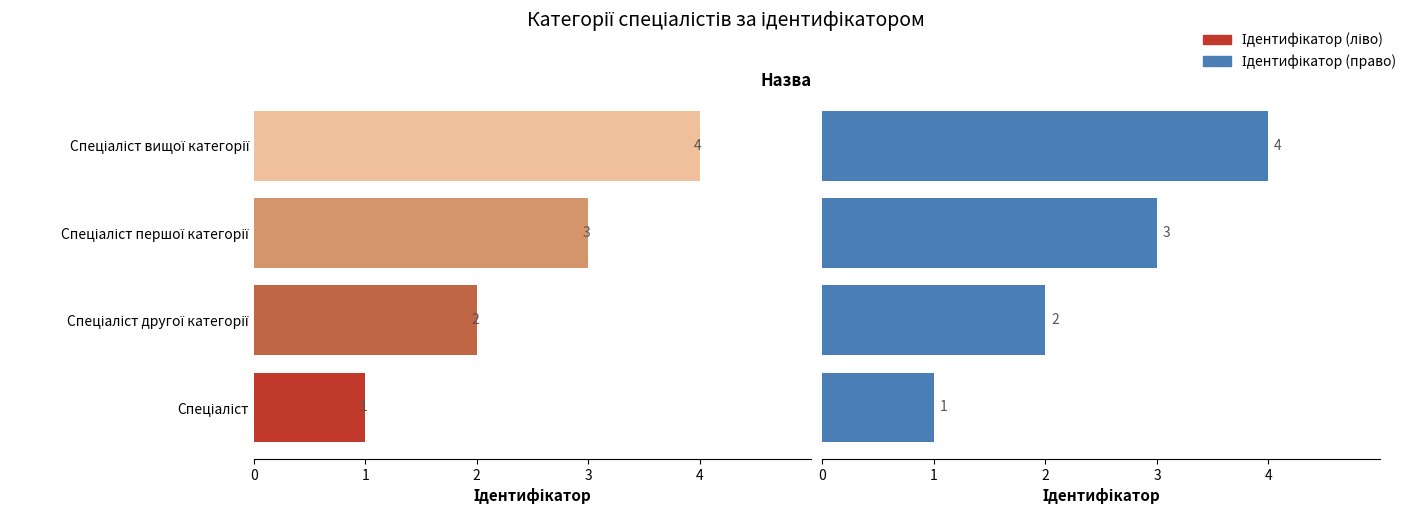

Which series changed the most between 4 and 1?

Ідентифікатор (ліво)